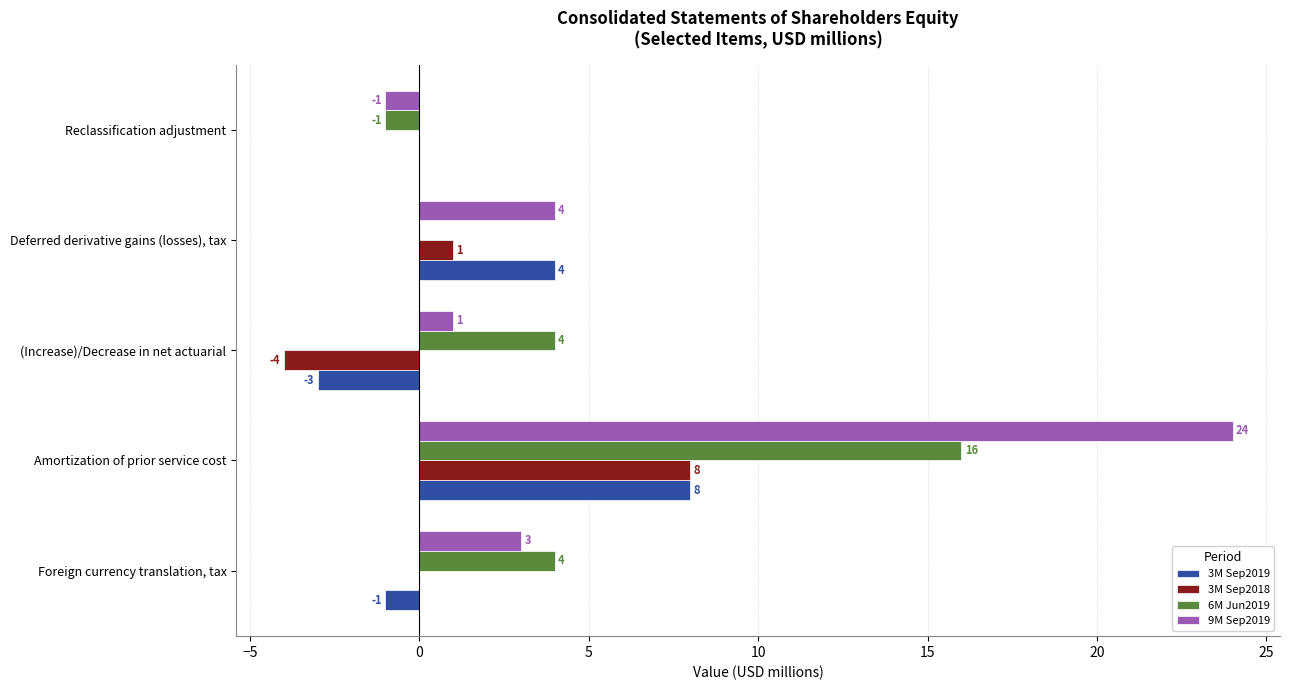

At which category does the chart reach its peak across all series?

Amortization of prior service cost